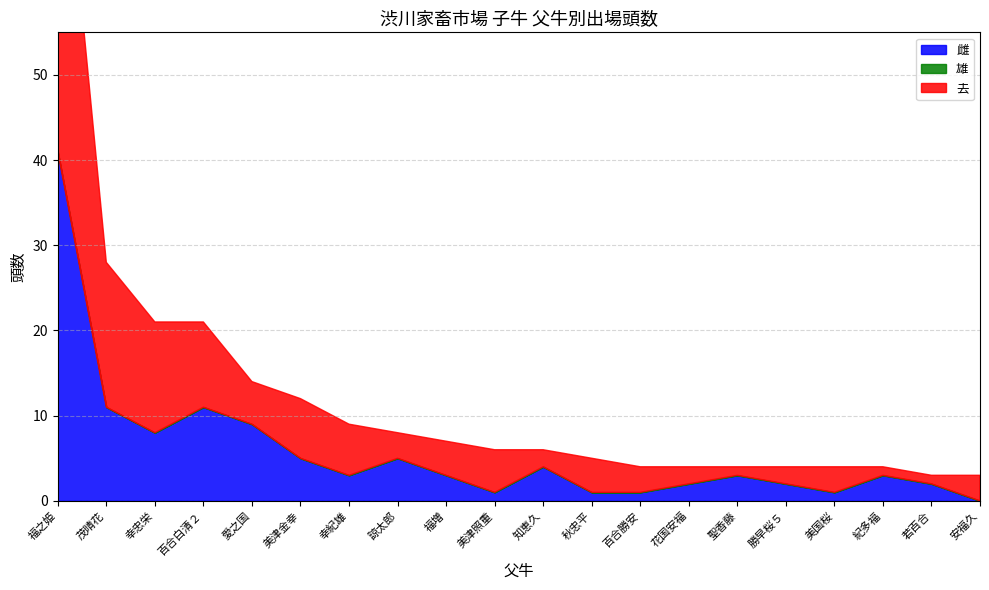

What is the total value across all series at 茂晴花?

28